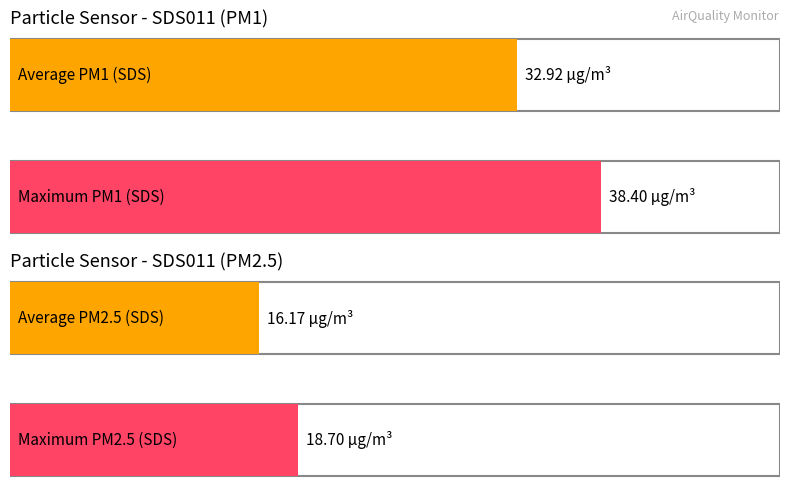

What is the highest value of the SDS_P1 series?

38.4